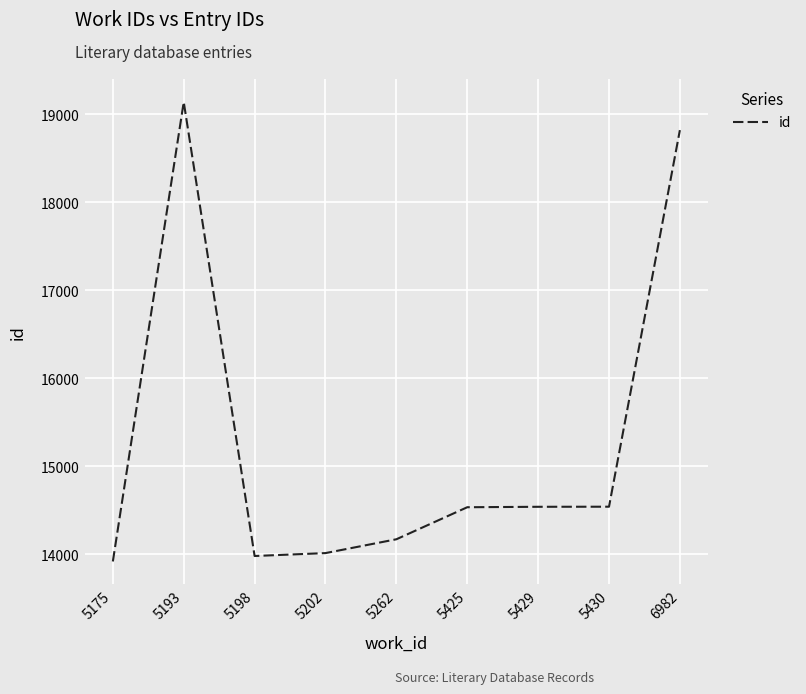

What is the maximum value shown in the chart?

19138